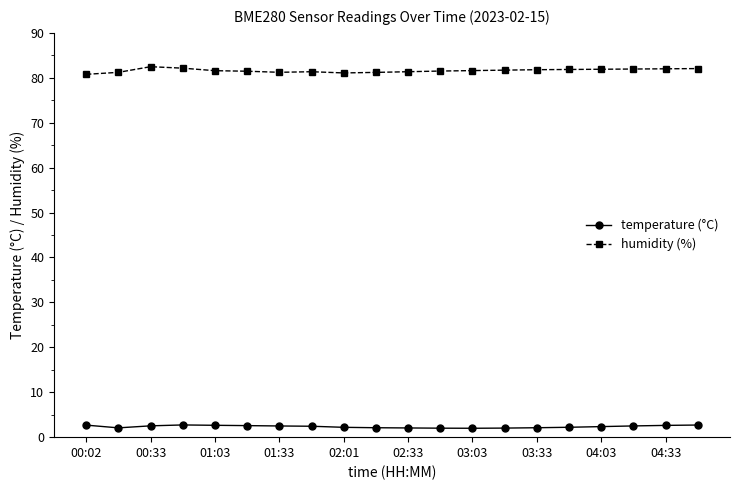

What is the maximum value shown in the chart?

82.5